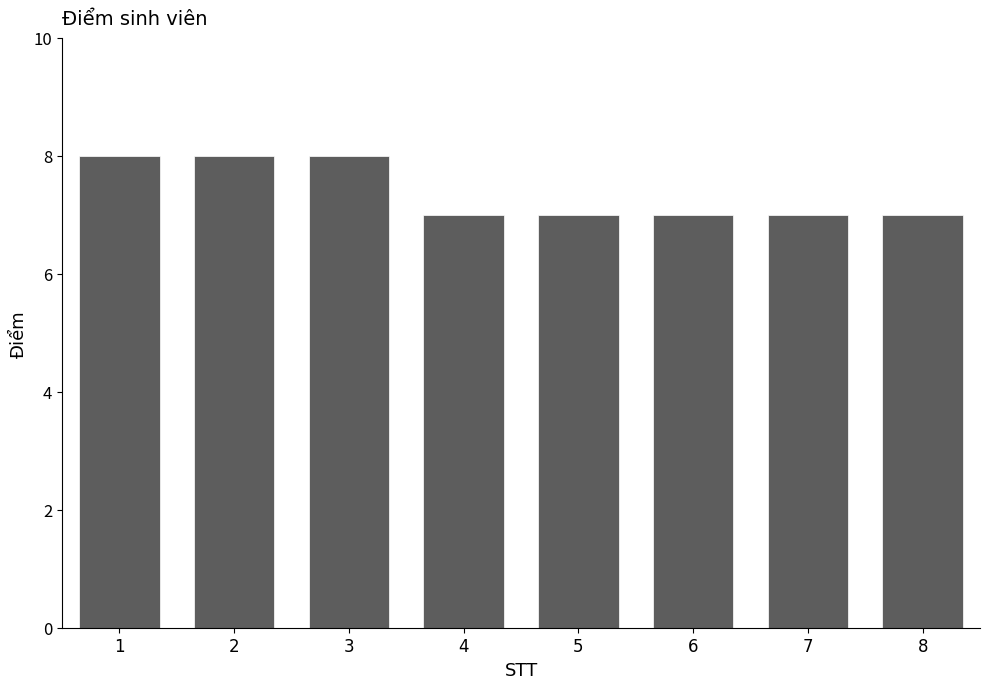

Which has a higher value, 3 or 5?

3